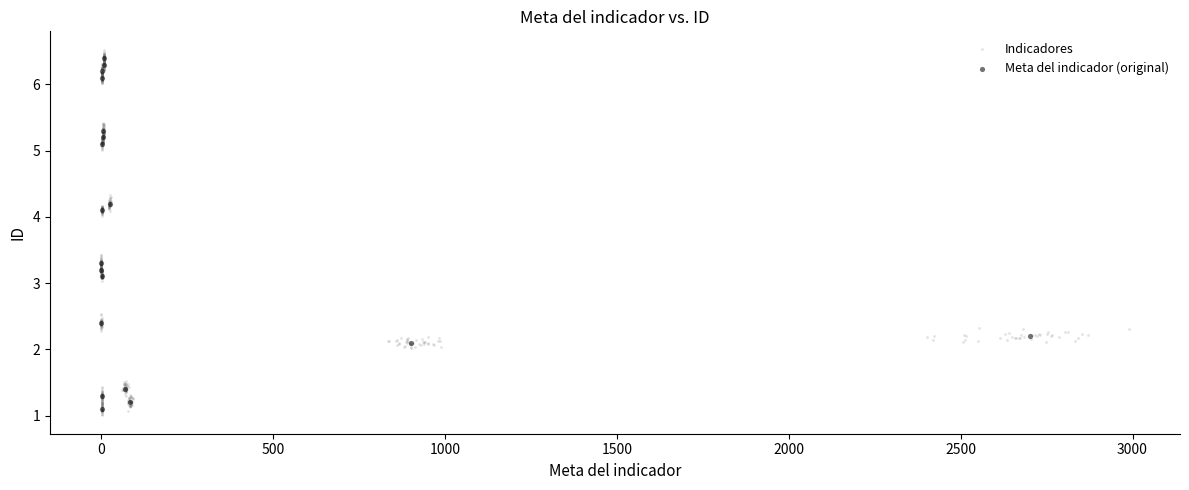

Which series has the widest spread of Y values?

Indicadores